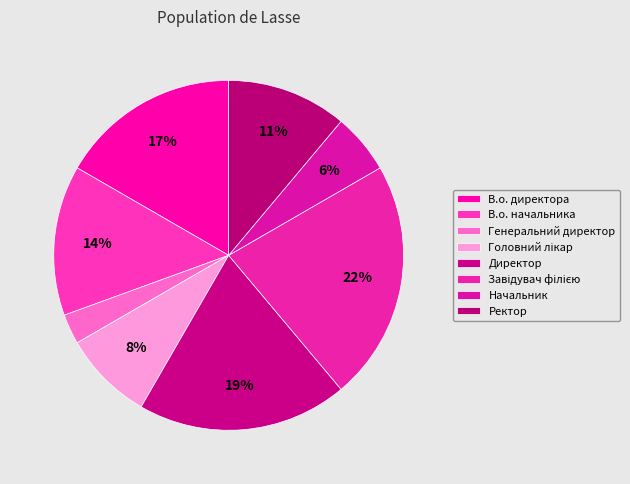

Is Начальник the majority of the pie?

No